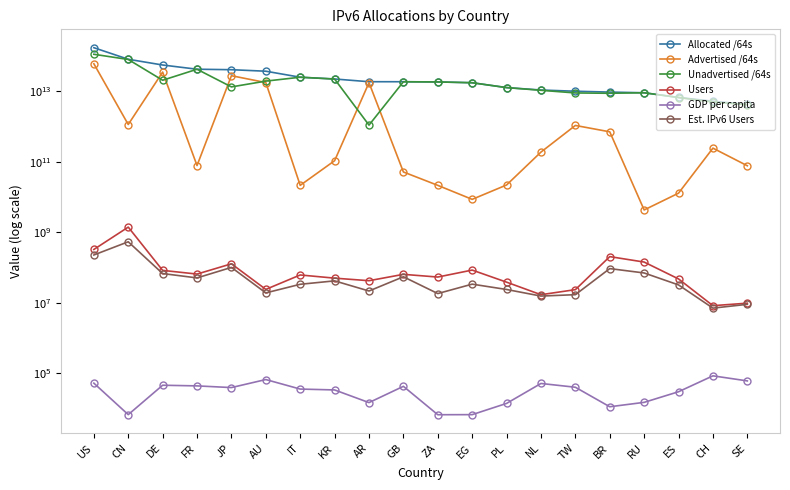

True or false: Est. IPv6 Users and Advertised /64s intersect in this chart.

False